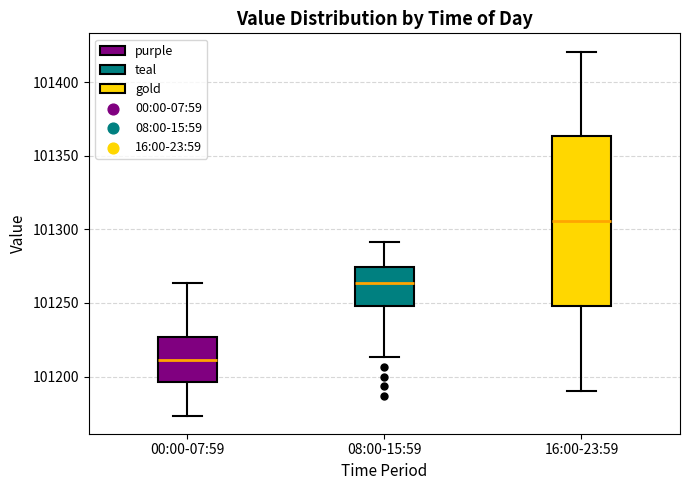

Reading left to right, read every box against the y-axis: the position of its median line, the range the box covers, and the ends of its whiskers. The values are not printed on the chart, so give them approximately, as read against the axis.

00:00-07:59: median 101210, box 101195 to 101225, whiskers 101175 to 101265
08:00-15:59: median 101265, box 101250 to 101275, whiskers 101215 to 101290
16:00-23:59: median 101305, box 101250 to 101365, whiskers 101190 to 101420